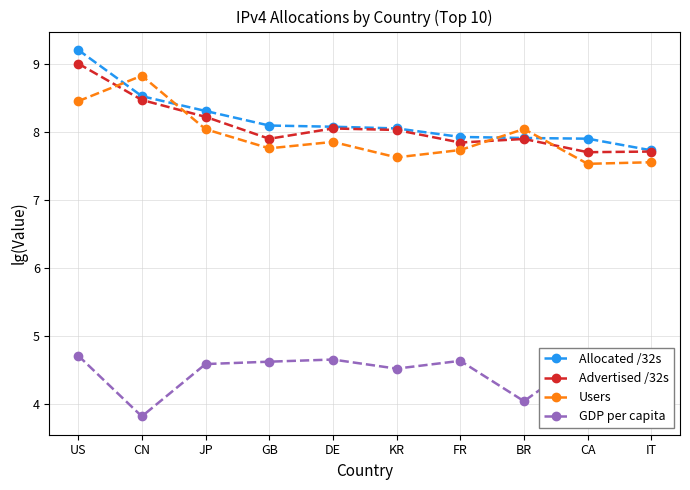

What is the spread (max minus min) of values at JP?

3.7